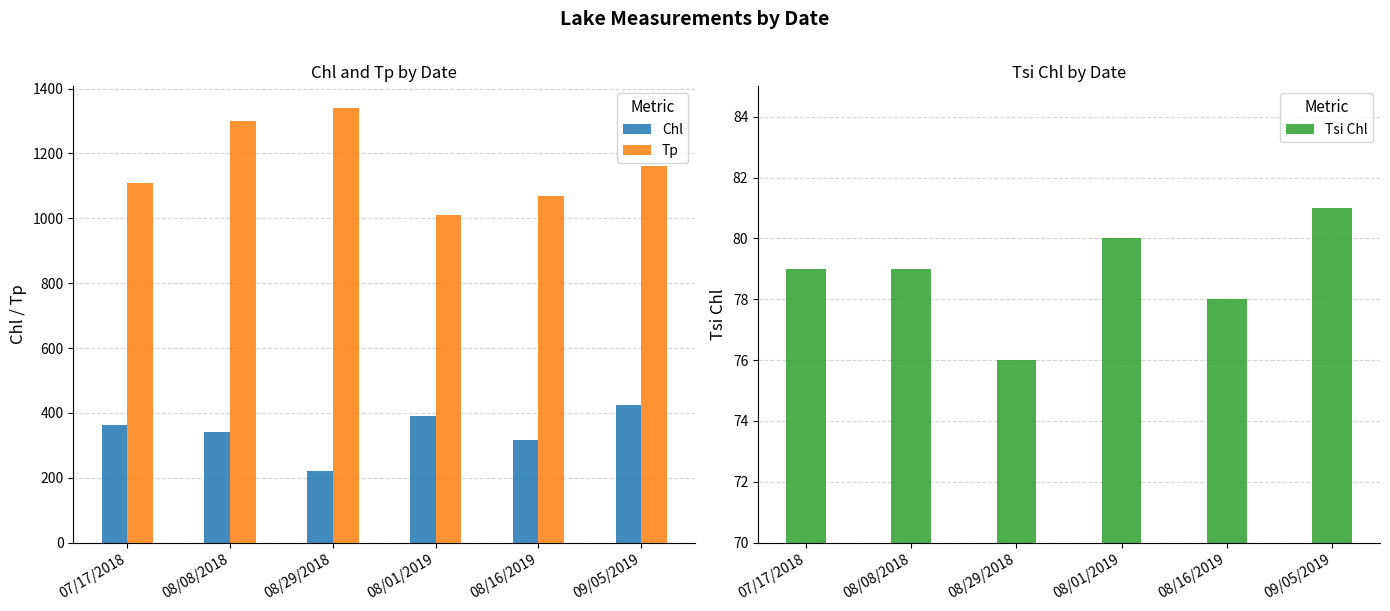

Which series changed the most between 08/08/2018 and 09/05/2019?

Tp